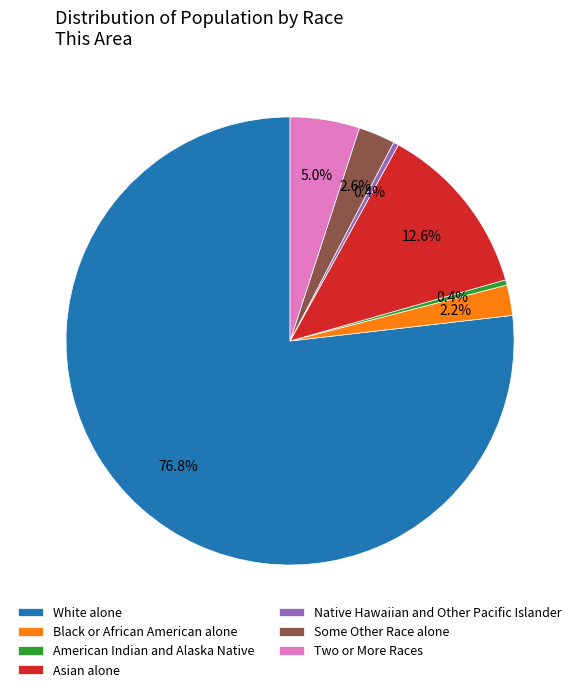

Which has a higher value, White alone or Native Hawaiian and Other Pacific Islander?

White alone